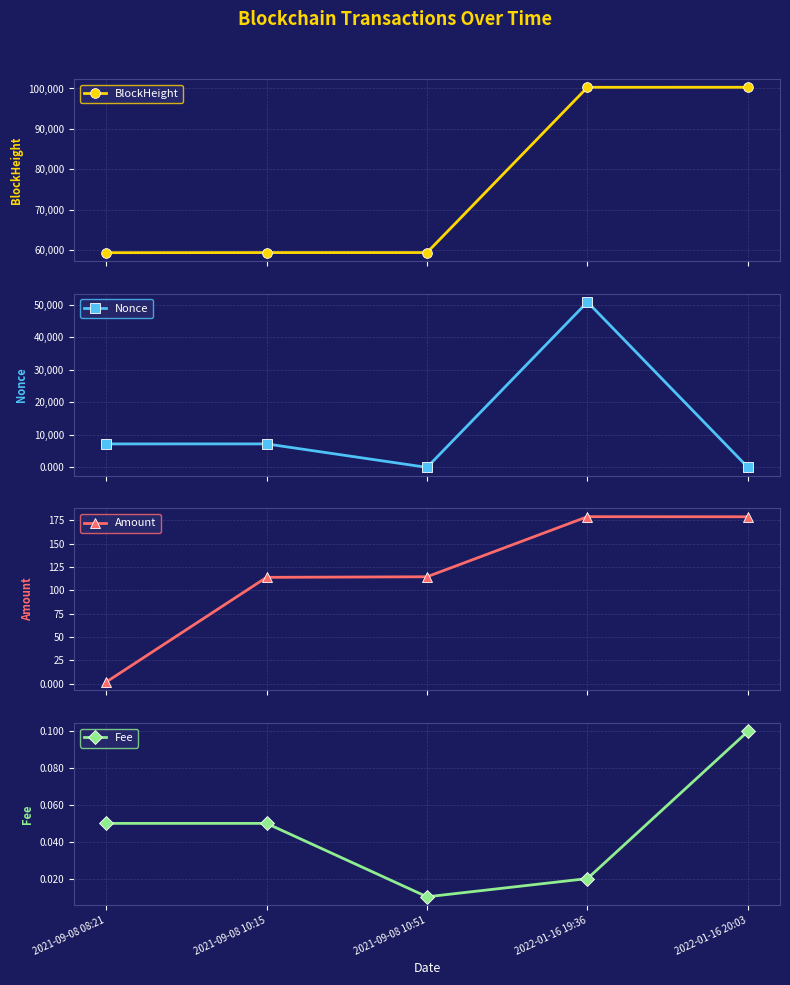

How many categories are shown in the chart?

5